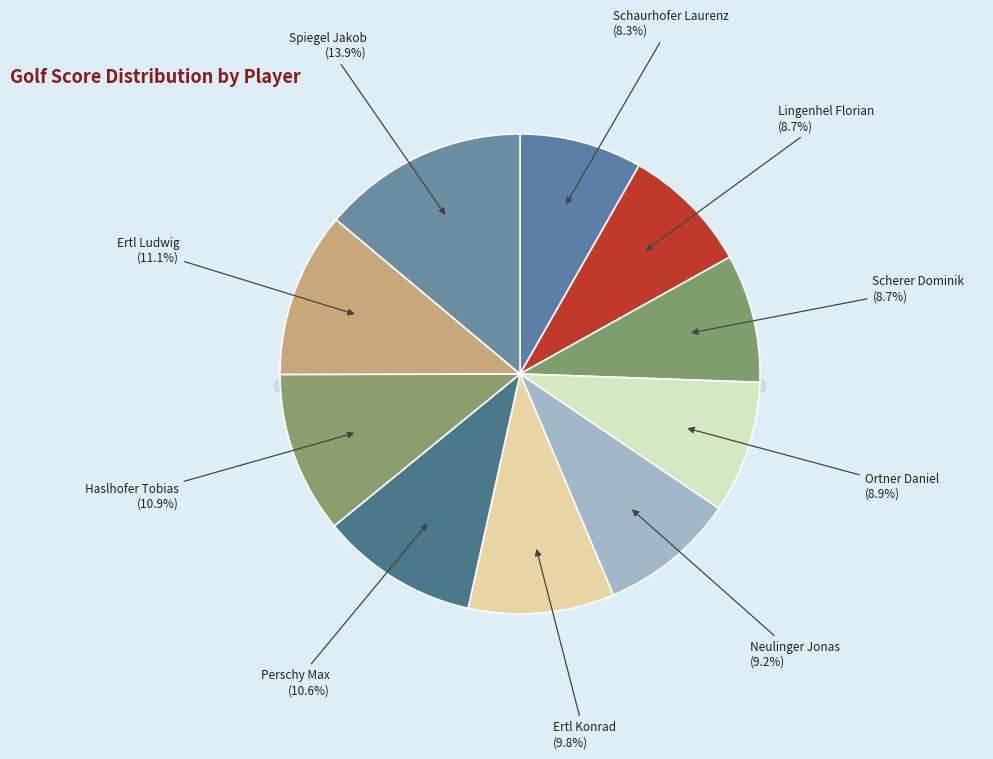

What is the smallest slice in the pie chart?

Schaurhofer Laurenz